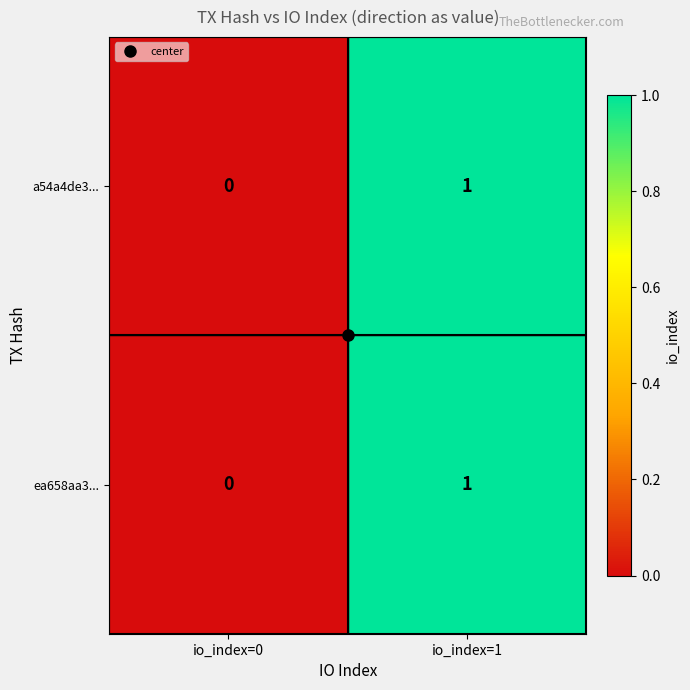

At which category does the chart reach its minimum across all series?

io_index=0